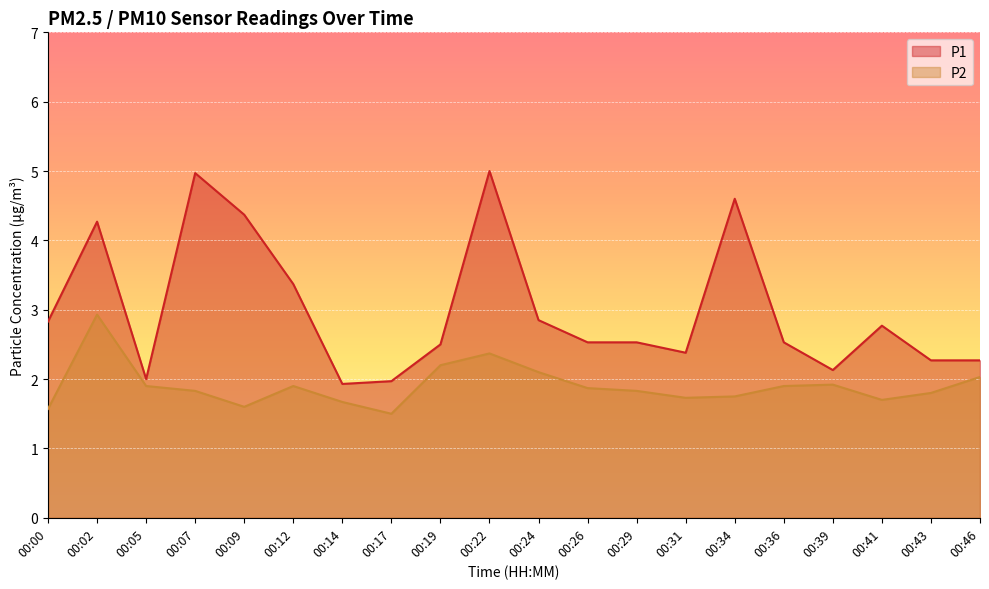

The P1 series shows 5.0 at 00:22. True or false?

True